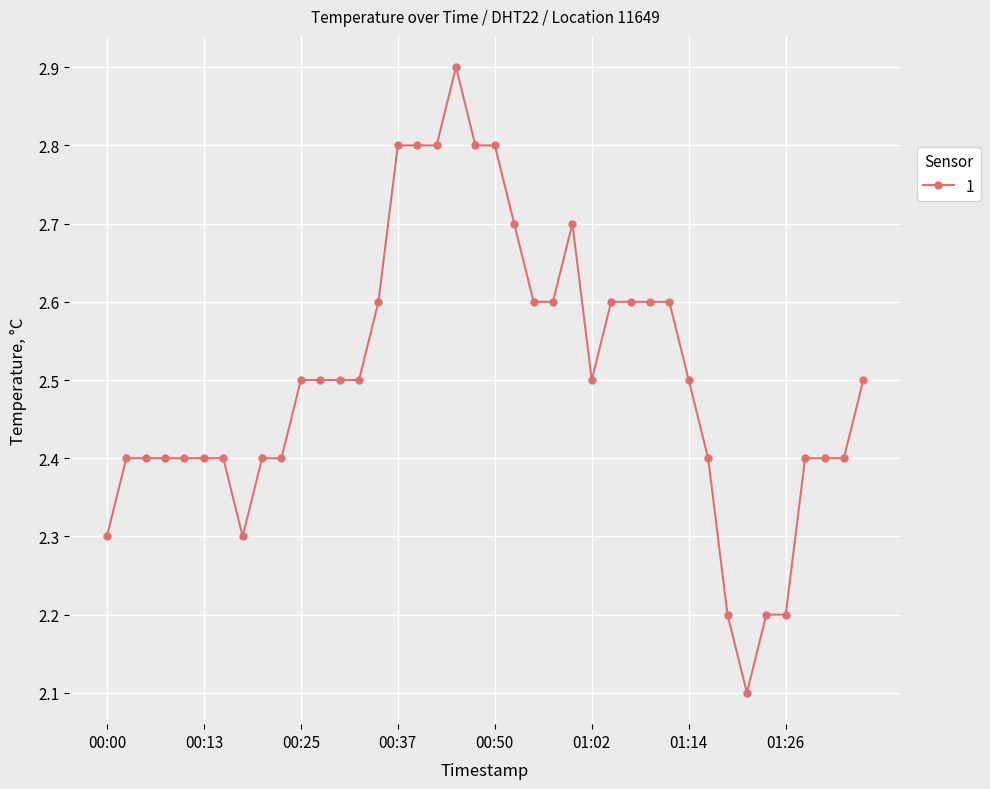

How many values are between 2 and 3?

40